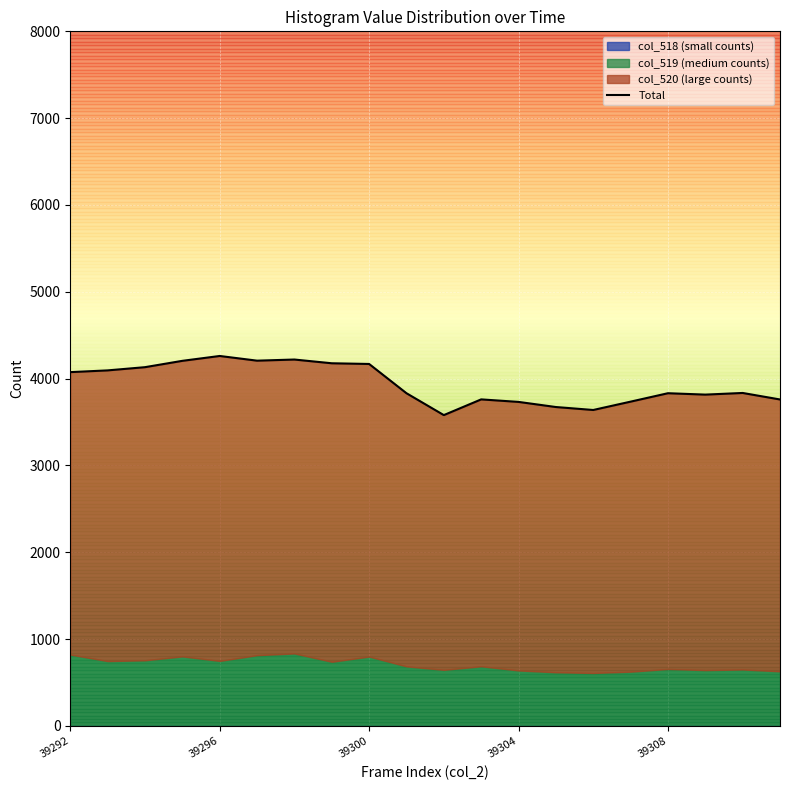

At which category does the data reach its first local valley?

5